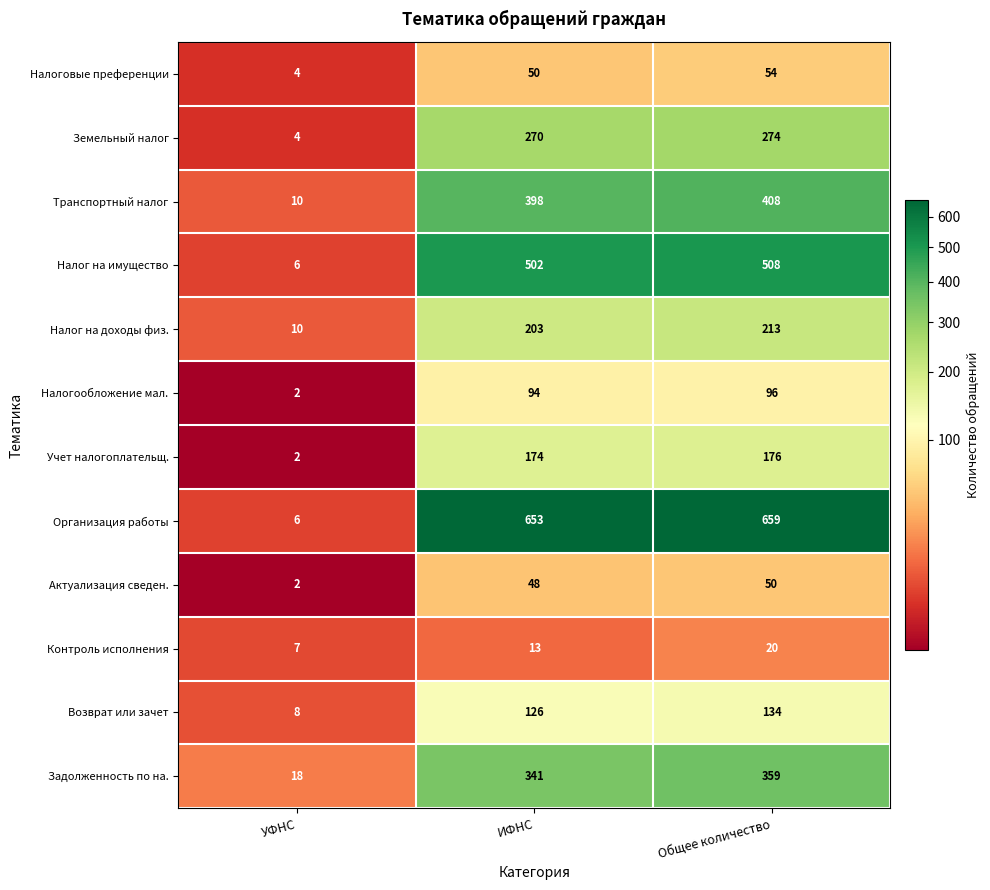

What is the average value of the Налог на доходы физ. series?

142